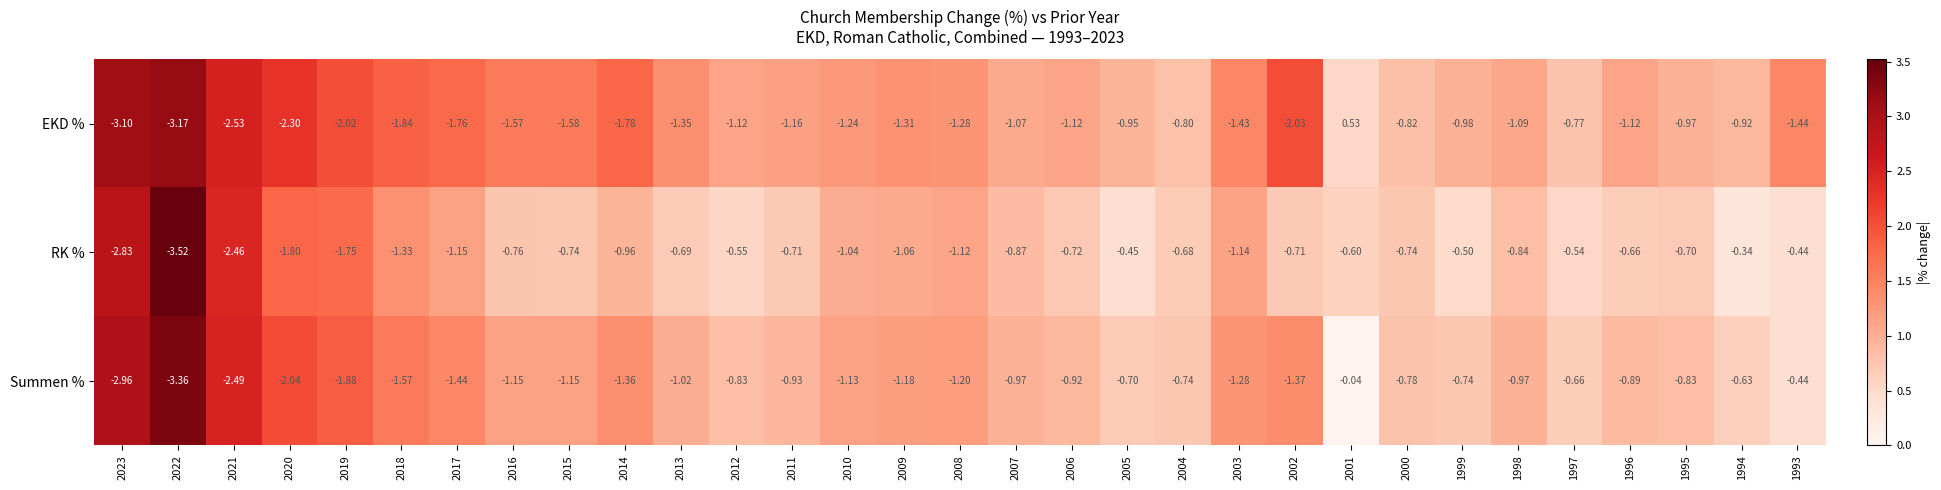

What is the spread (max minus min) of values at 2006?

0.4